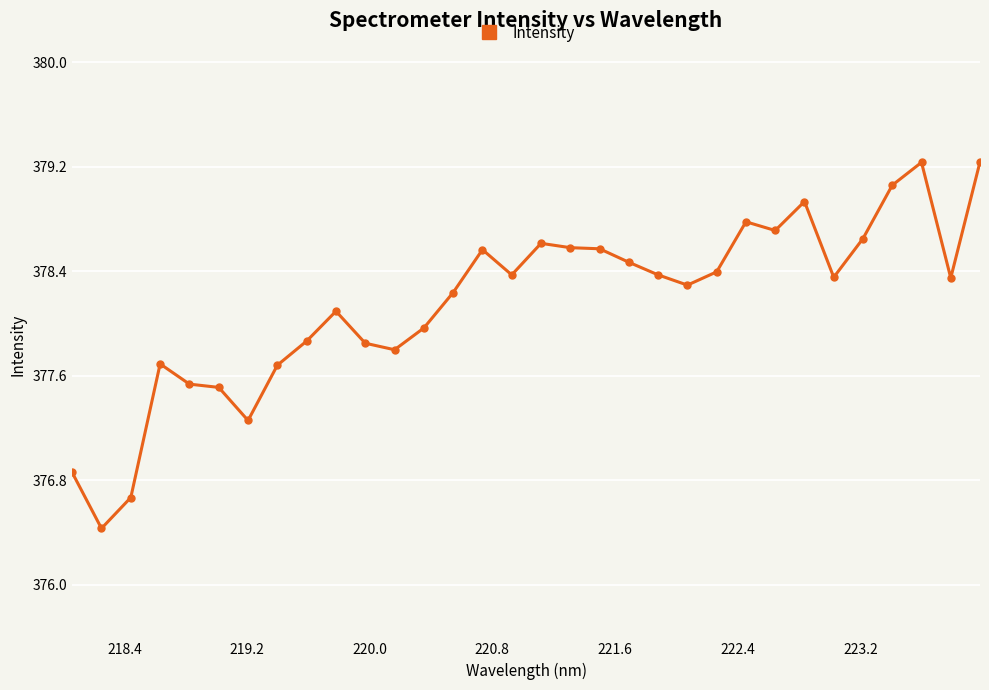

What is the difference between the second highest and second lowest values?

2.6